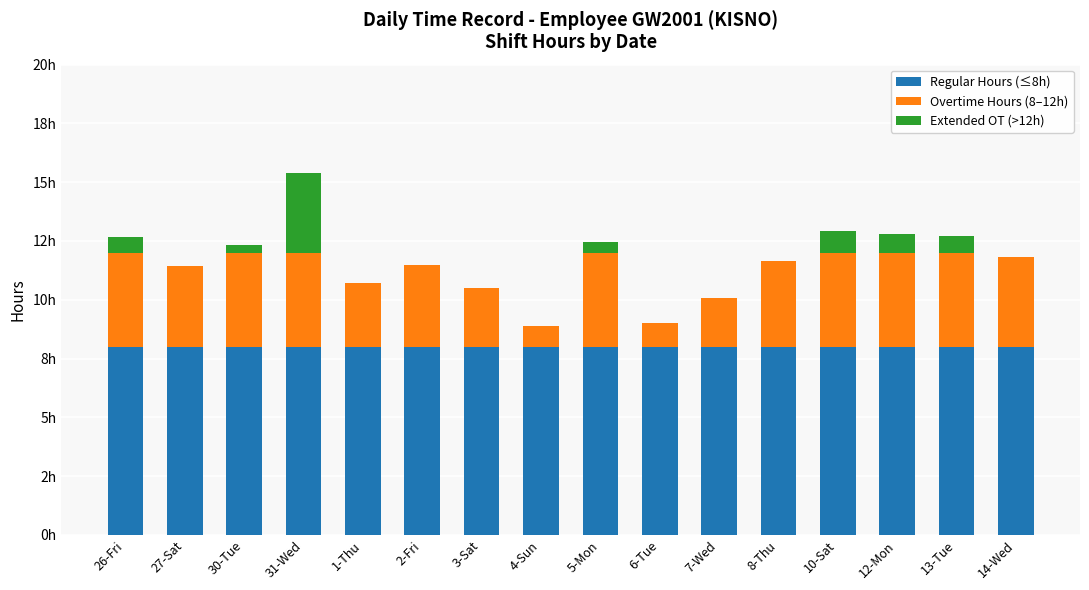

Which series has the widest spread of values?

Extended OT (>12h)